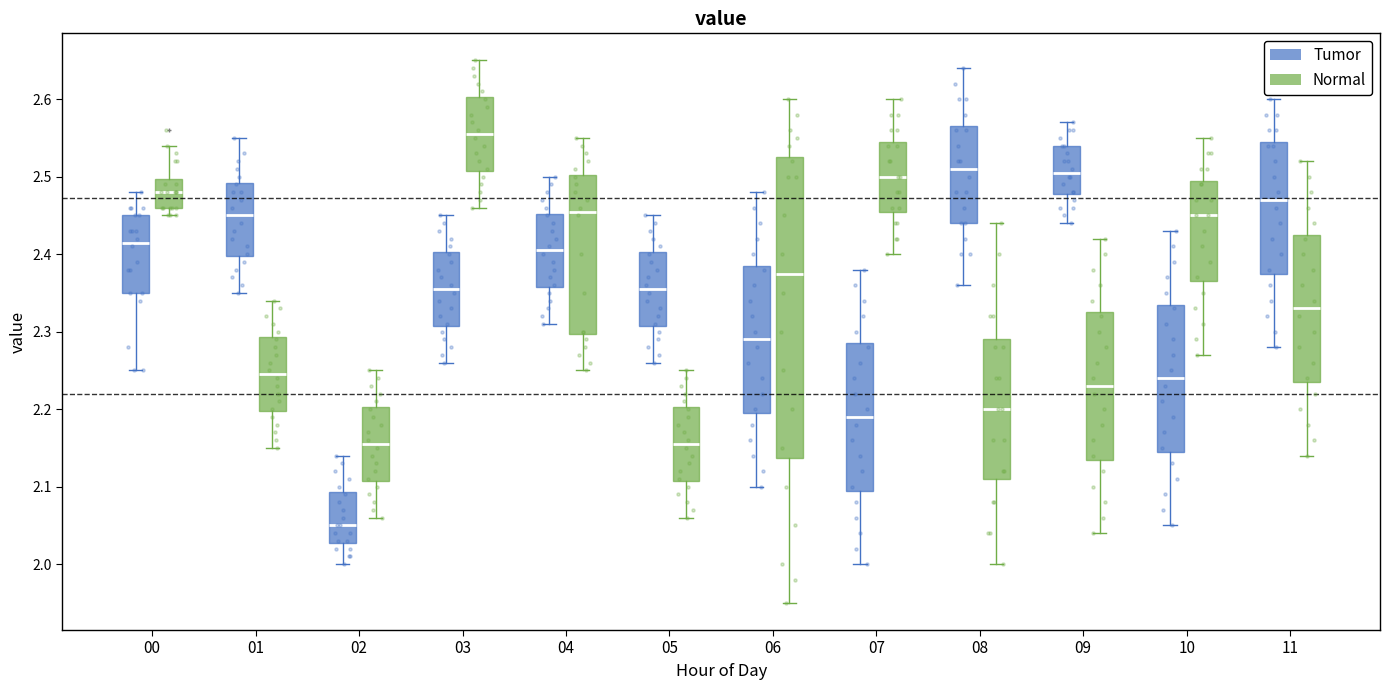

Comparing the boxes themselves (not the whiskers), which one is the tallest?

06 (Normal)